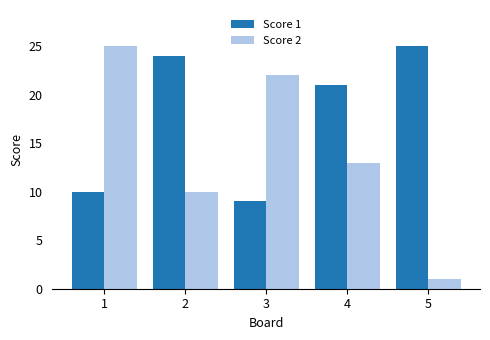

Where is Score 1 nearest to the value 17?

4